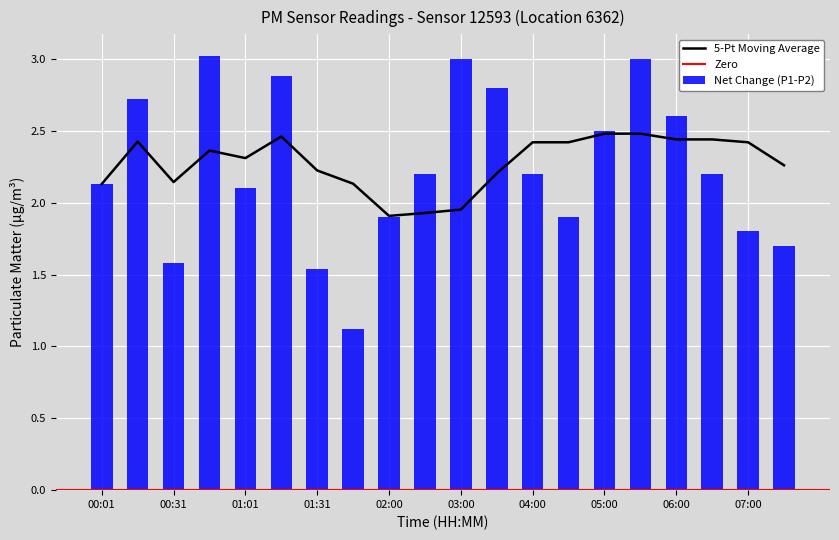

What is the difference between the P2 values at 03:00 and 03:30?

0.2